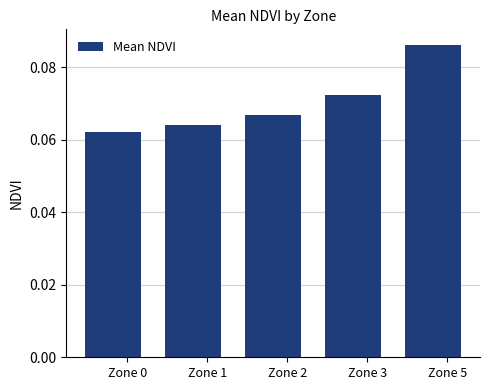

Which label corresponds to the largest value in the chart?

Zone 5